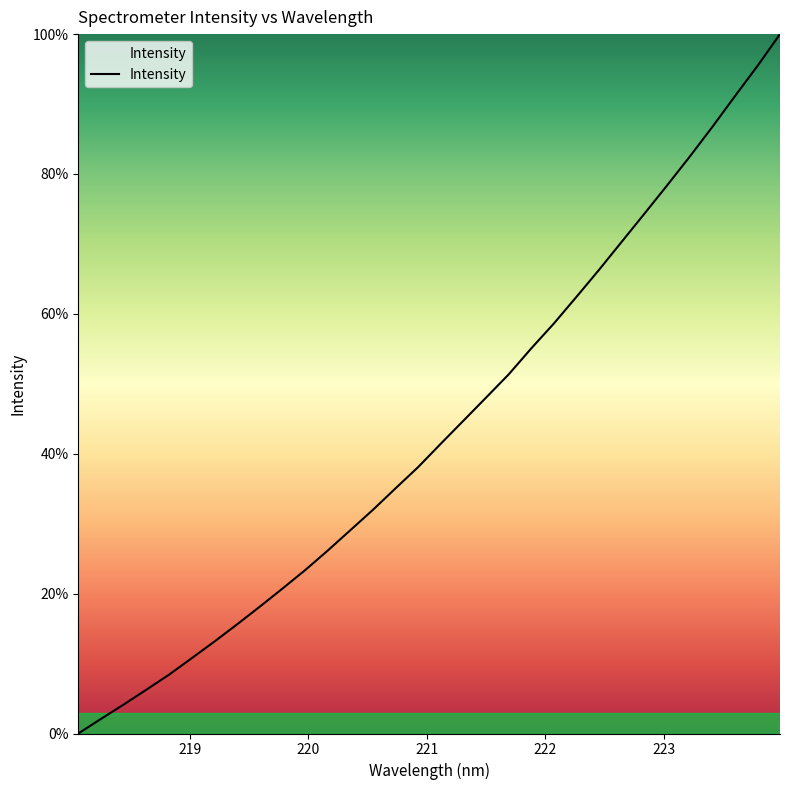

True or false: there are more than 1 points higher than both neighbors.

False